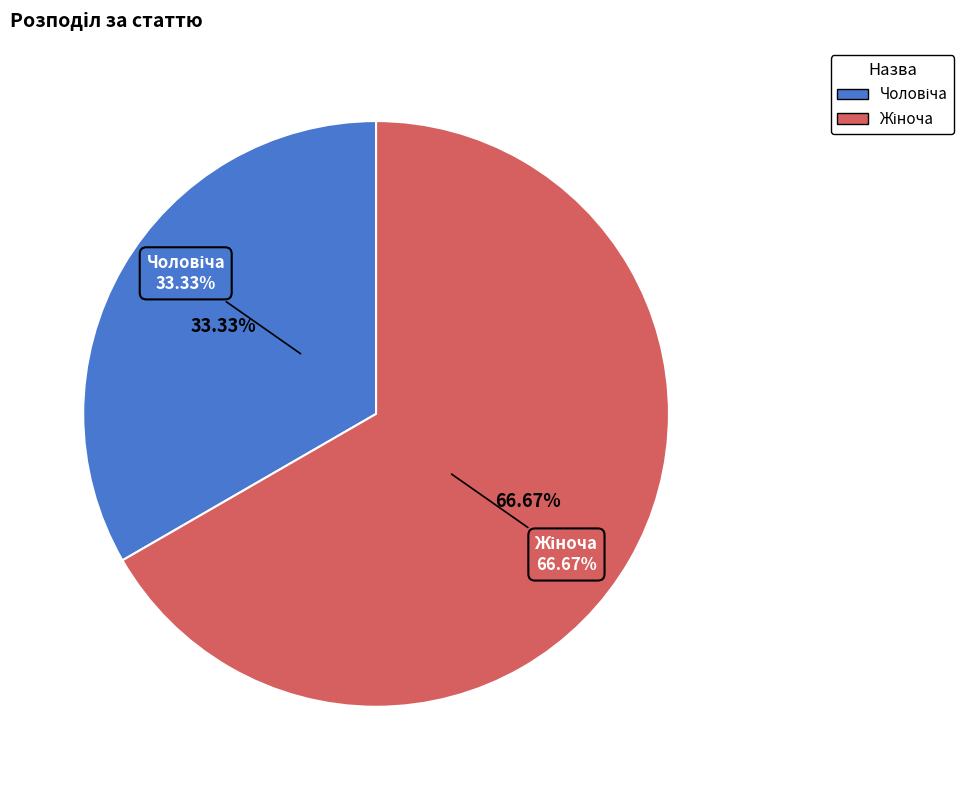

How many segments does this pie chart have?

2